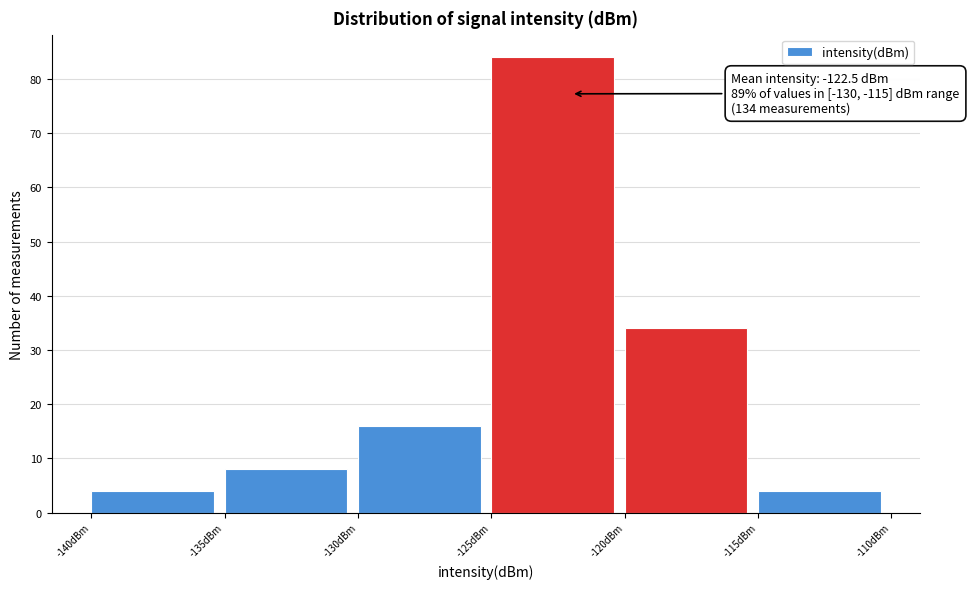

Which range on the x-axis has the tallest bar?

-125 to -120